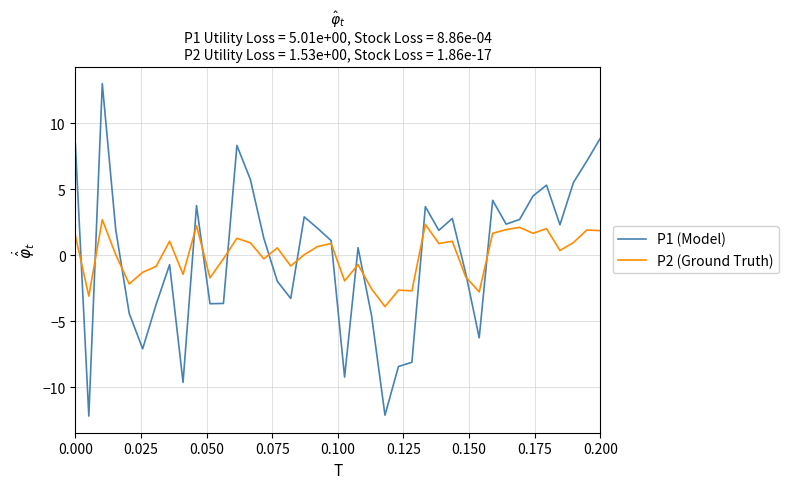

What are all the series names shown in the legend?

P1 (Model), P2 (Ground Truth)